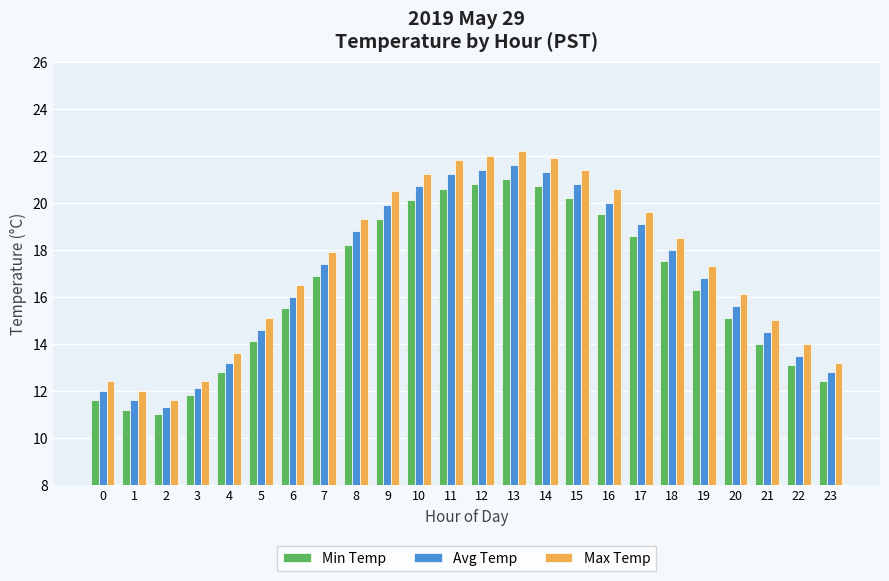

How many bars are there in each group?

3